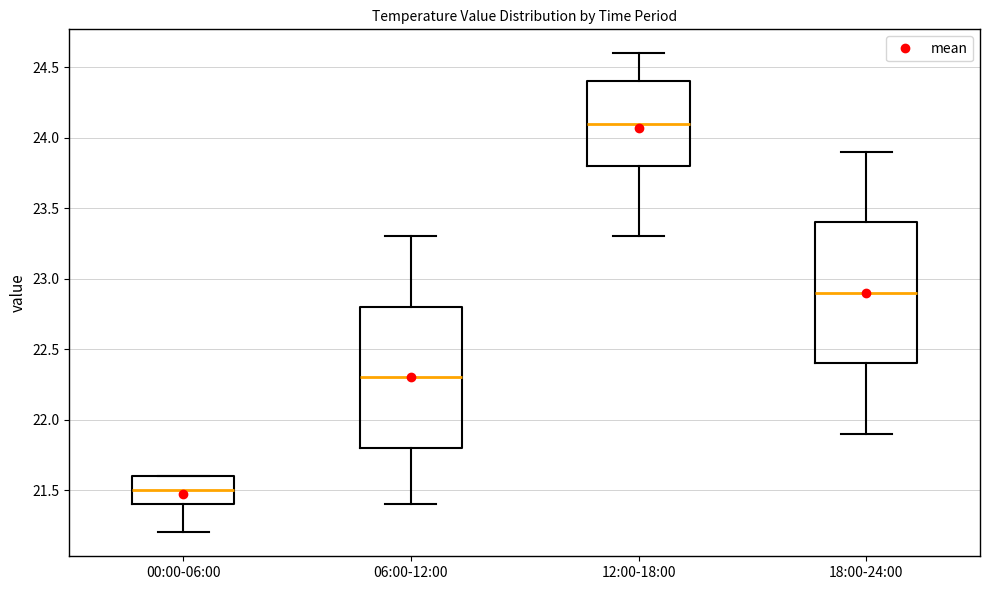

Reading left to right, read every box against the y-axis: the position of its median line, the range the box covers, and the ends of its whiskers. The values are not printed on the chart, so give them approximately, as read against the axis.

00:00-06:00: median 21.5, box 21.4 to 21.6, whiskers 21.2 to 21.6
06:00-12:00: median 22.3, box 21.8 to 22.8, whiskers 21.4 to 23.3
12:00-18:00: median 24.1, box 23.8 to 24.4, whiskers 23.3 to 24.6
18:00-24:00: median 22.9, box 22.4 to 23.4, whiskers 21.9 to 23.9